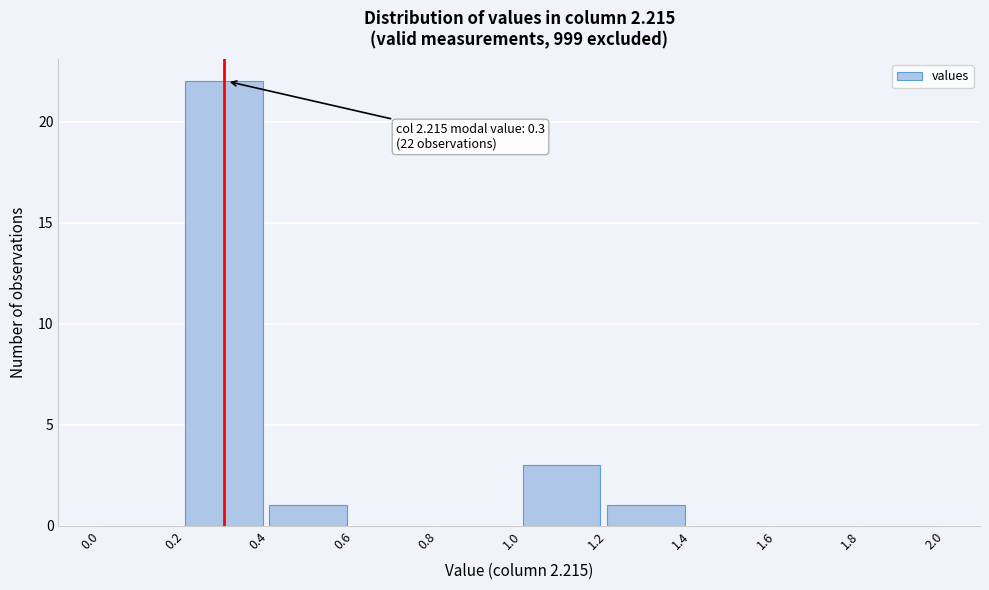

Over which range of the x-axis is the bar tallest?

0.2 to 0.4